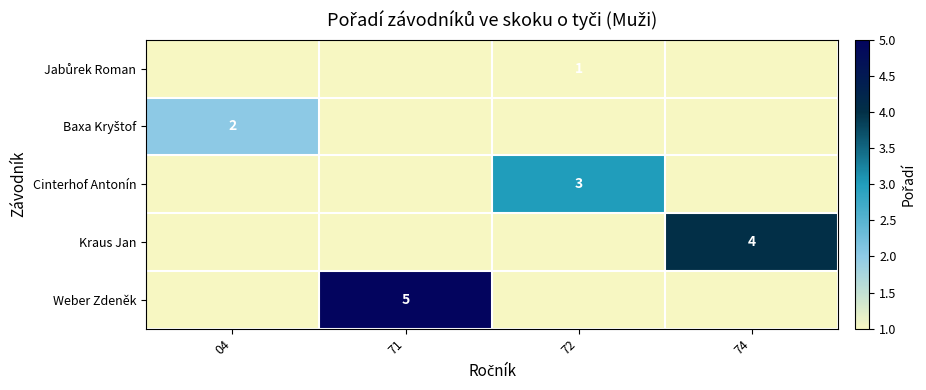

The value of Jabůrek Roman at 74 is 0. True or false?

False